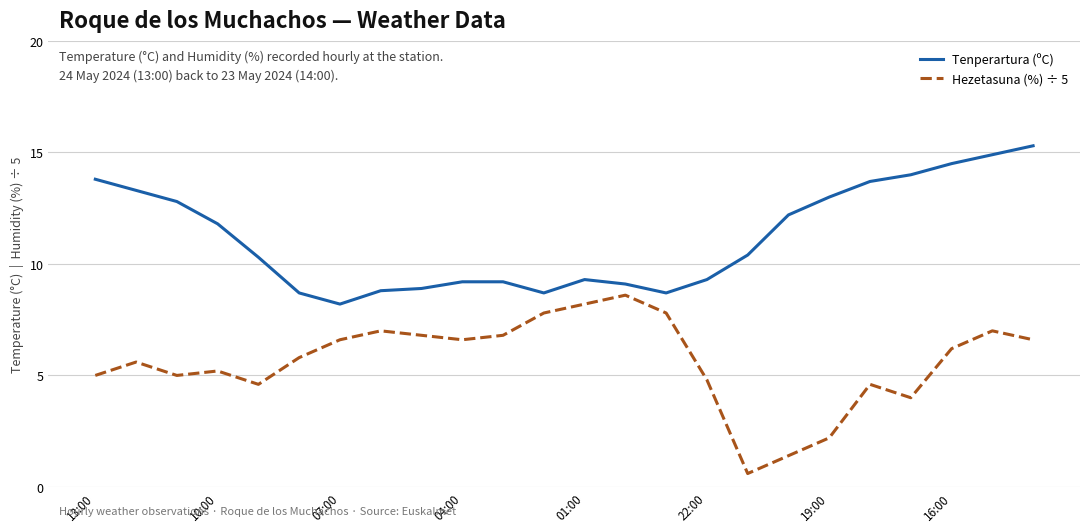

What is the lowest value of the Tenperartura (ºC) series?

8.2